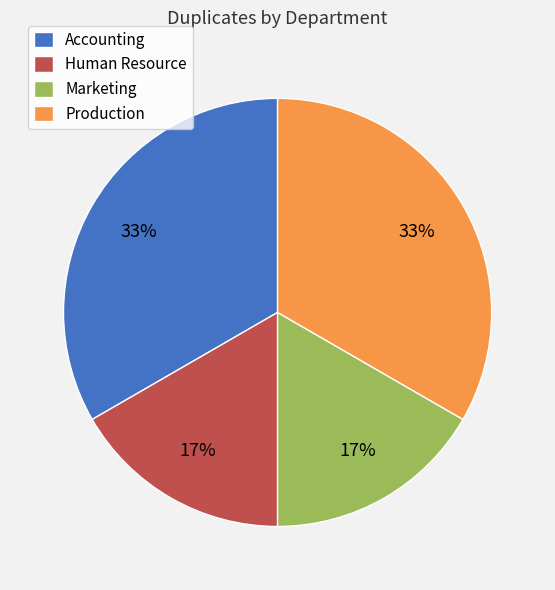

To the nearest percent, what is the average slice percentage?

25%